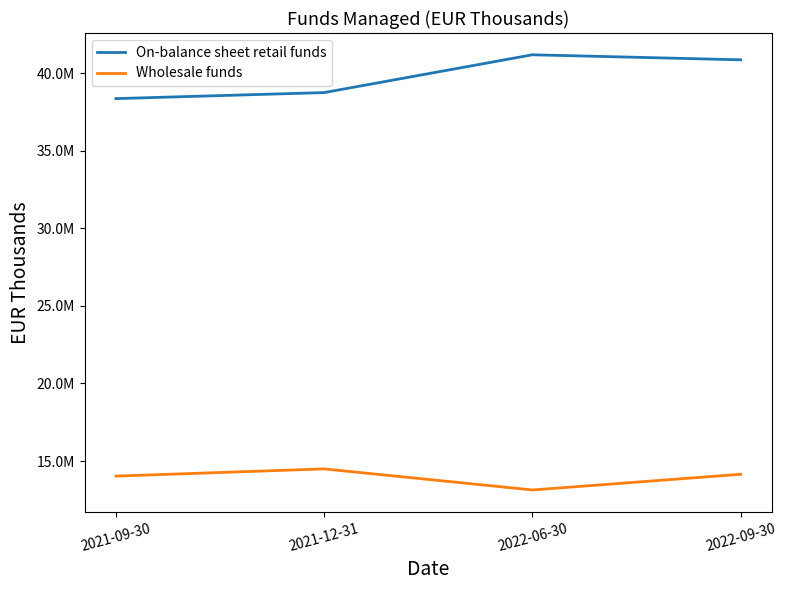

What are all the series names shown in the legend?

On-balance sheet retail funds, Wholesale funds